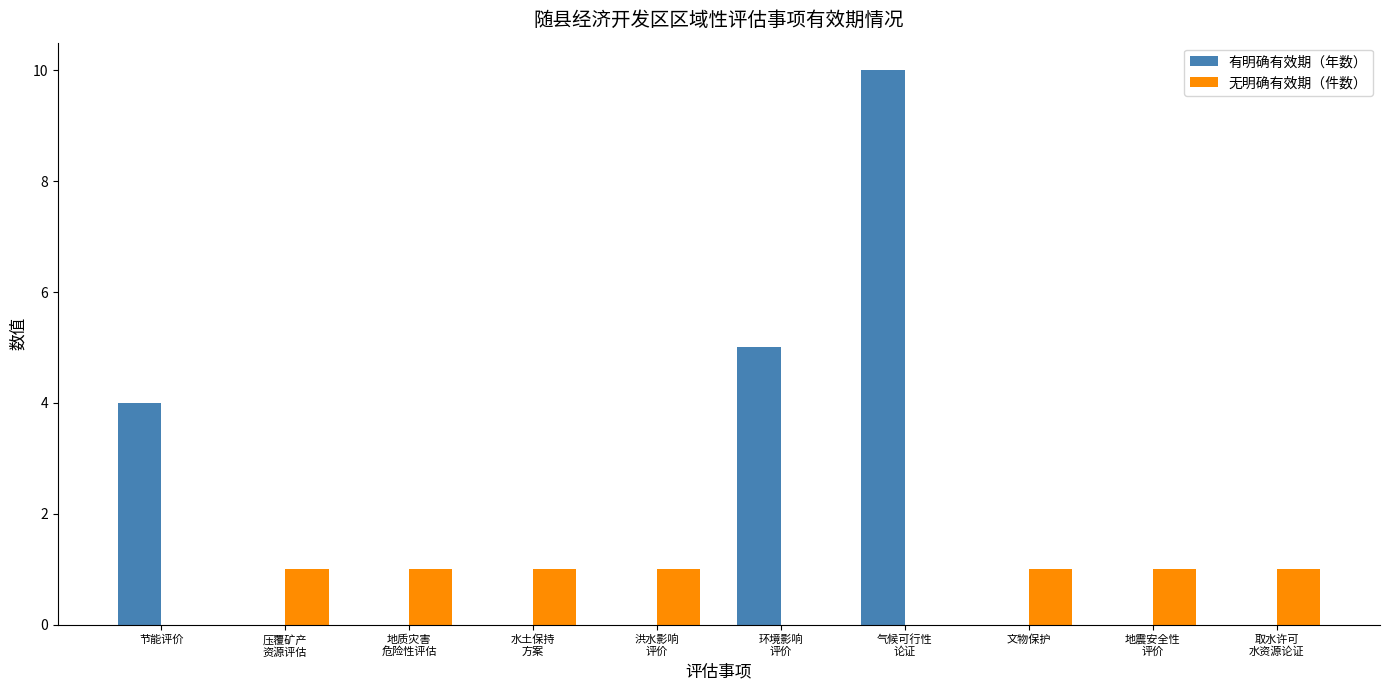

What is the total value across all series at 节能评价?

4